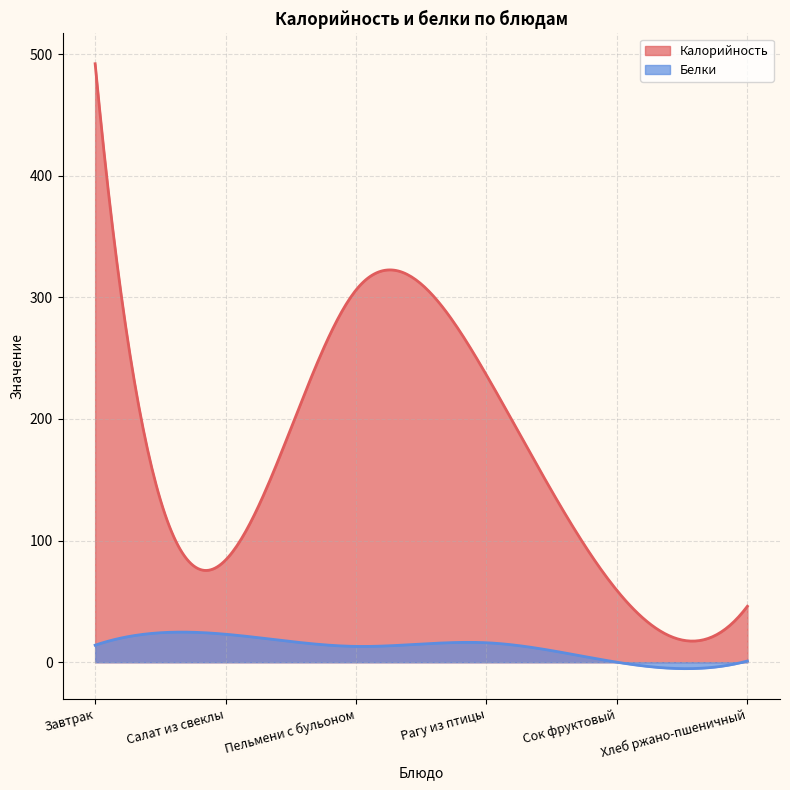

True or false: Калорийность and Белки cross at least once.

False